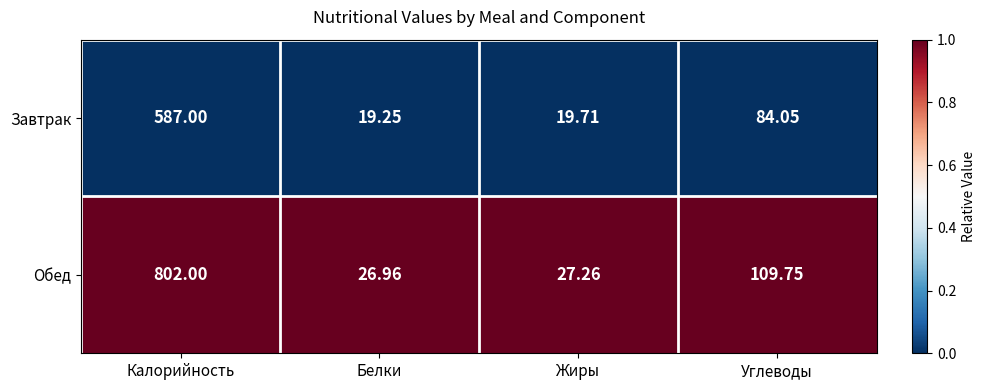

Which series has the largest total across all categories?

Обед